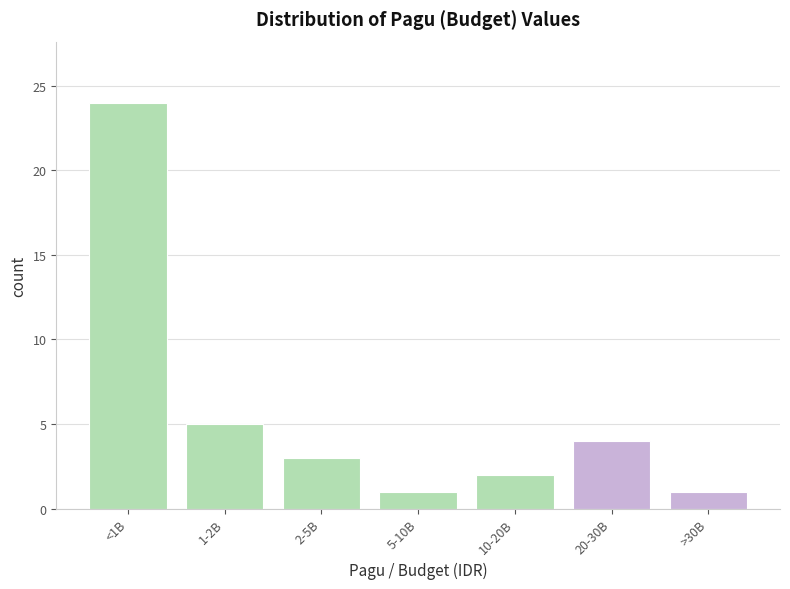

Reading left to right, what are all the values shown in this chart?

<1B=24	1-2B=5	2-5B=3	5-10B=1	10-20B=2	20-30B=4	>30B=1